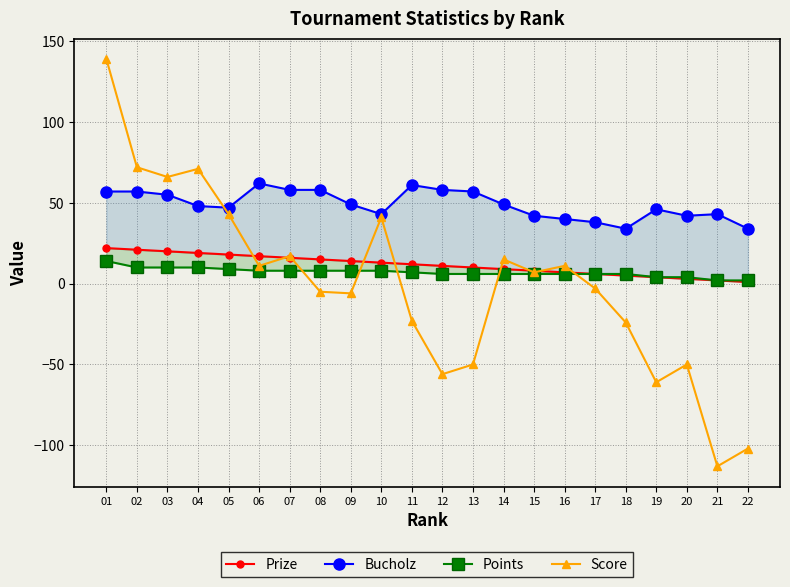

What is the value of the Bucholz point at the 10th from the left?

43